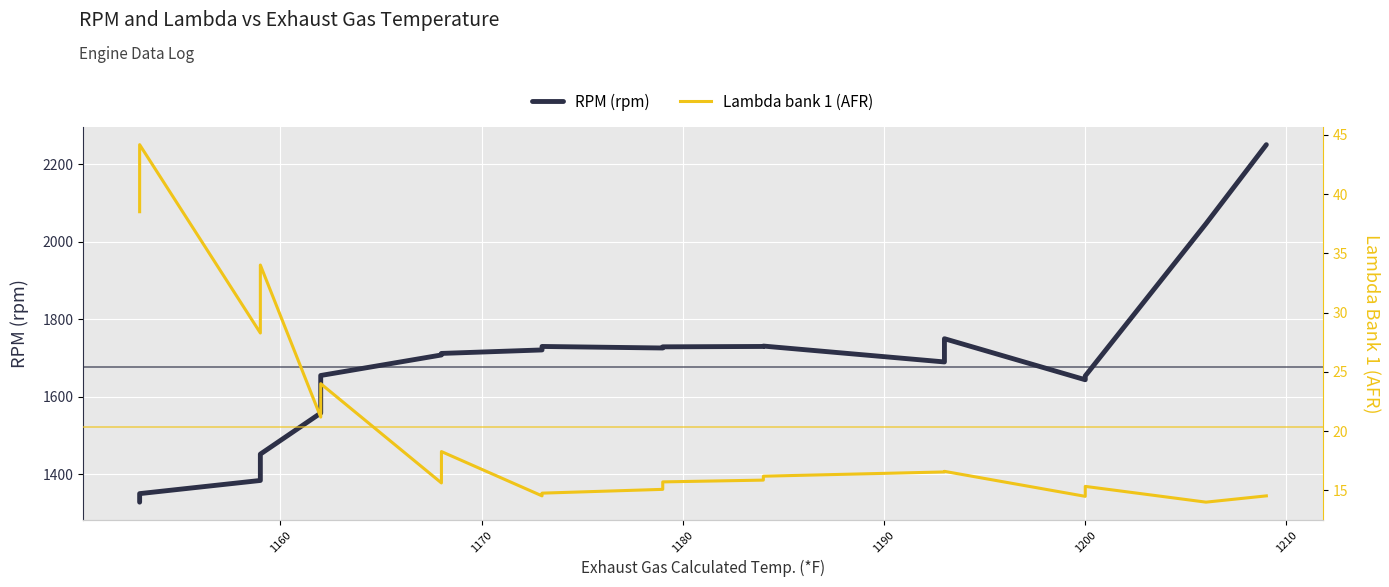

What are all the series names shown in the legend?

RPM (rpm), Lambda bank 1 (AFR)